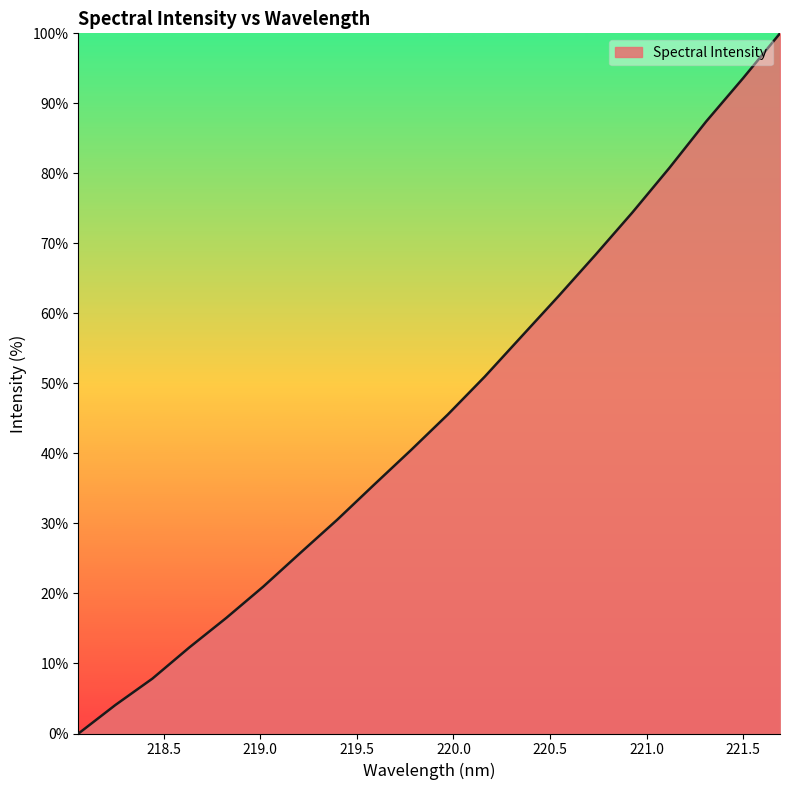

What is the greatest value displayed?

100.0